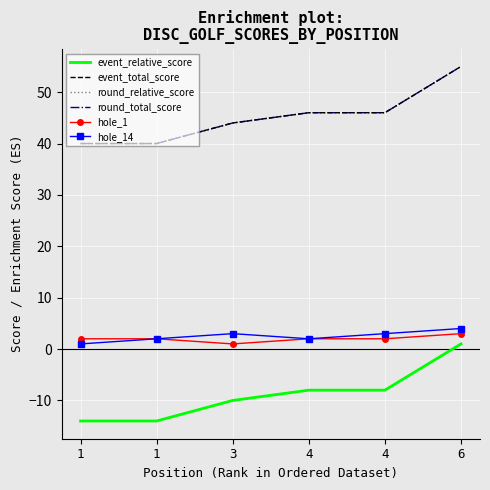

How many lines are shown in the chart?

6